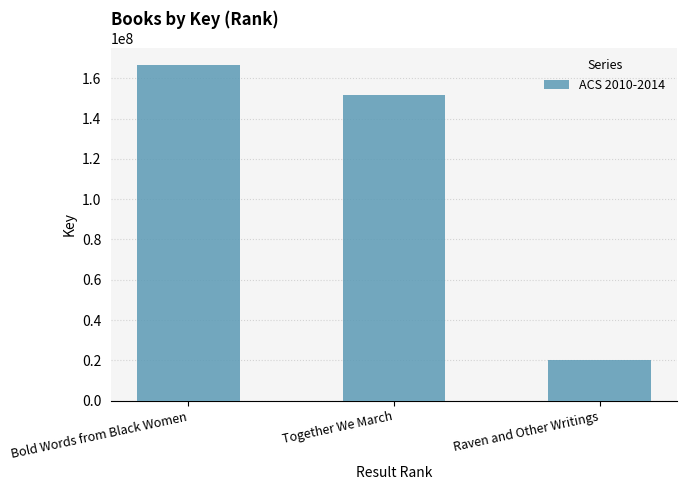

Is it true that the value at Raven and Other Writings is 26836641?

False